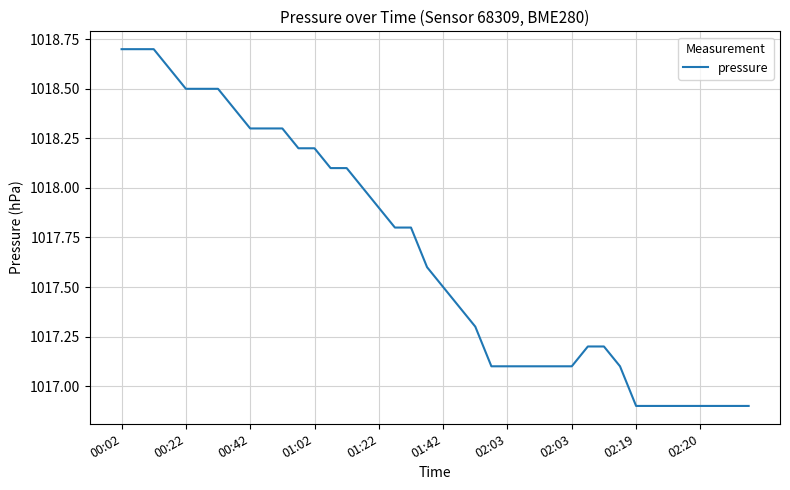

What is the difference between the maximum and minimum values?

1.8